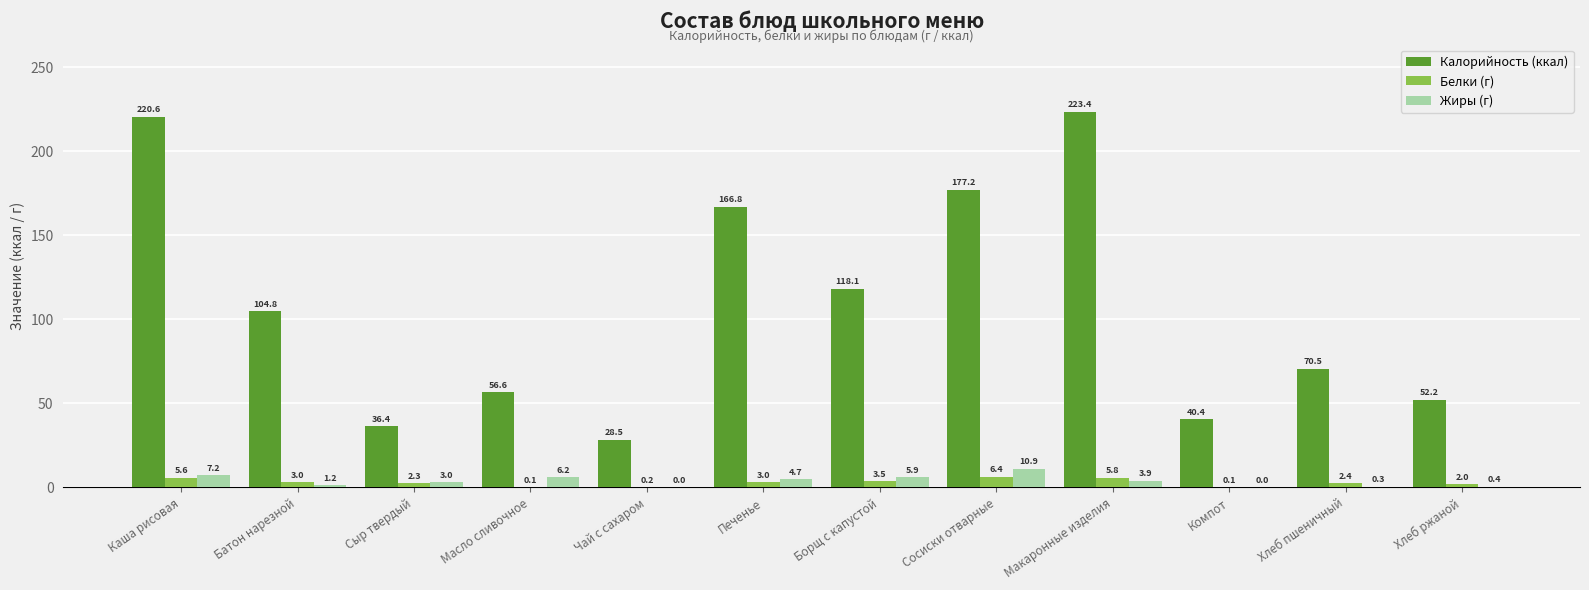

Are the bars horizontal?

No